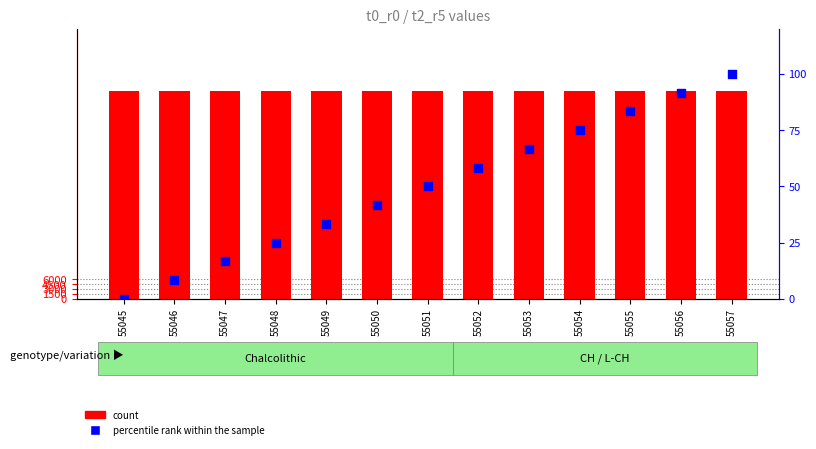

What is the total value across all series at 55049?

63117.3